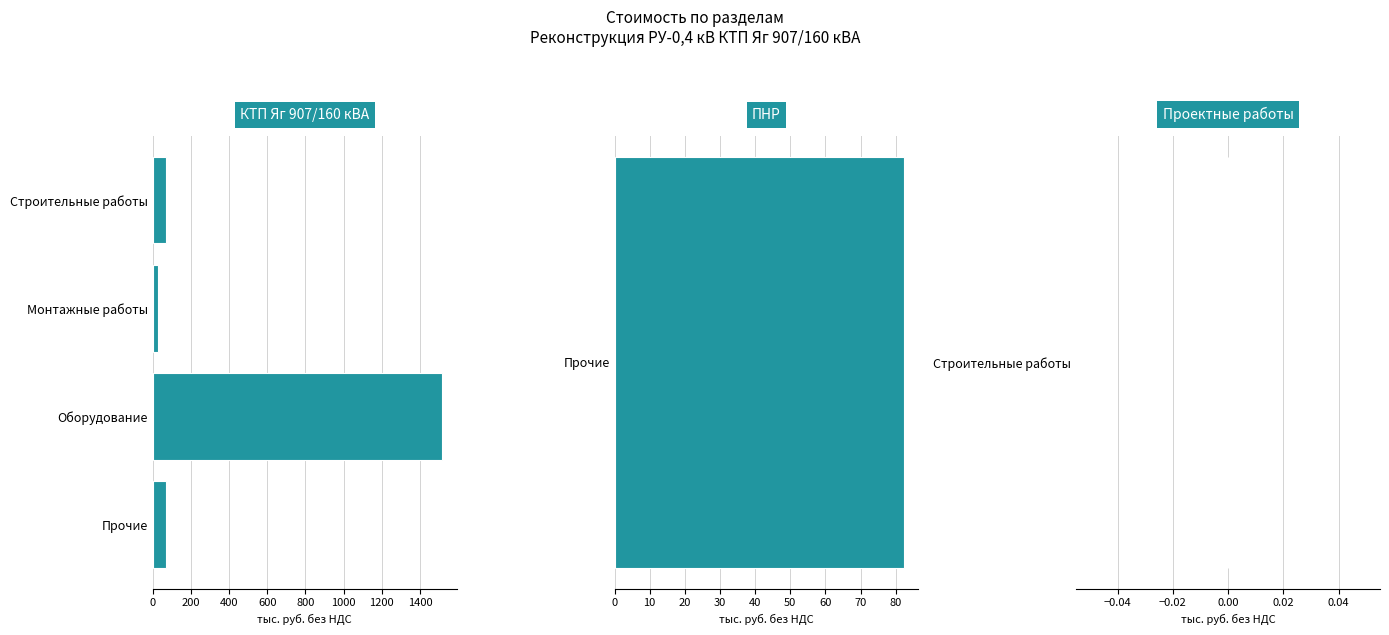

Are the bars horizontal?

Yes